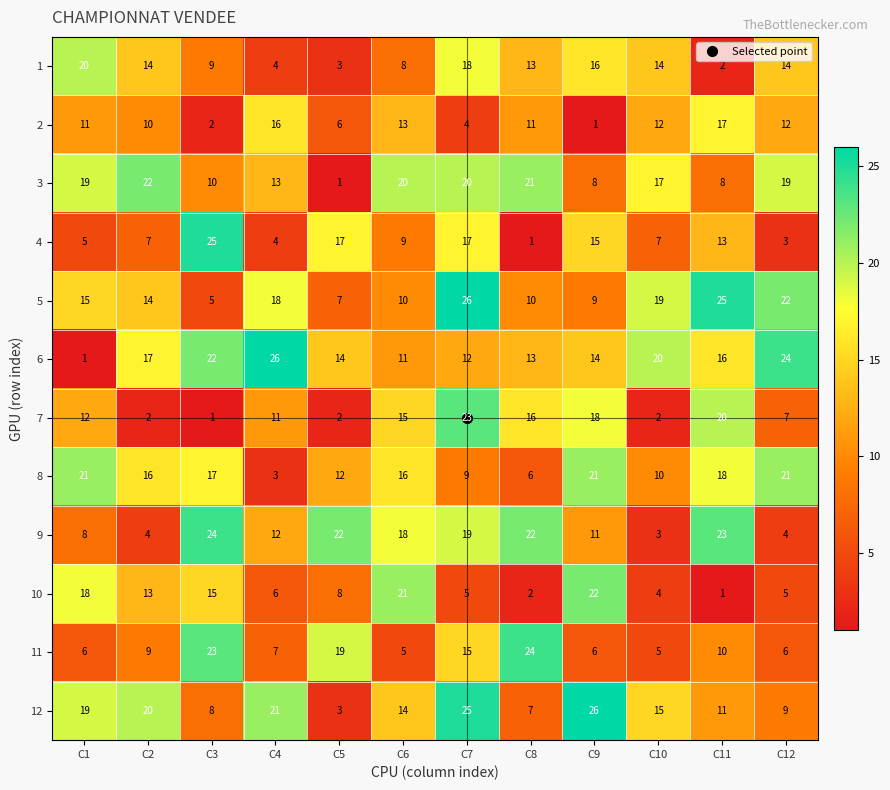

At which label does 12 first exceed 15?

C1